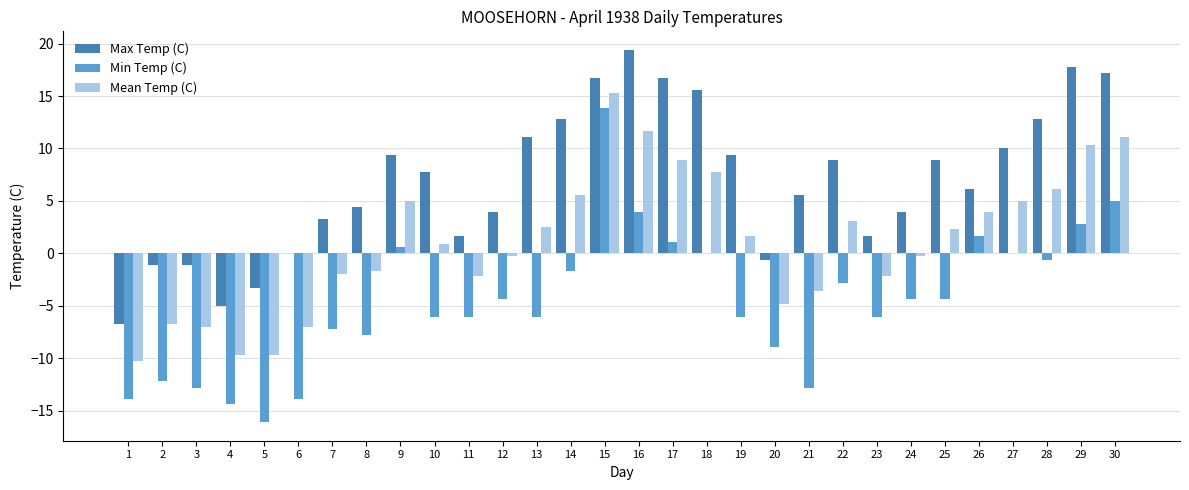

Reading left to right, extract all data points from this chart.

Max Temp (C): 1=-6.7	2=-1.1	3=-1.1	4=-5.0	5=-3.3	6=0.0	7=3.3	8=4.4	9=9.4	10=7.8	11=1.7	12=3.9	13=11.1	14=12.8	15=16.7	16=19.4	17=16.7	18=15.6	19=9.4	20=-0.6	21=5.6	22=8.9	23=1.7	24=3.9	25=8.9	26=6.1	27=10.0	28=12.8	29=17.8	30=17.2
Min Temp (C): 1=-13.9	2=-12.2	3=-12.8	4=-14.4	5=-16.1	6=-13.9	7=-7.2	8=-7.8	9=0.6	10=-6.1	11=-6.1	12=-4.4	13=-6.1	14=-1.7	15=13.9	16=3.9	17=1.1	18=0.0	19=-6.1	20=-8.9	21=-12.8	22=-2.8	23=-6.1	24=-4.4	25=-4.4	26=1.7	27=0.0	28=-0.6	29=2.8	30=5.0
Mean Temp (C): 1=-10.3	2=-6.7	3=-7.0	4=-9.7	5=-9.7	6=-7.0	7=-2.0	8=-1.7	9=5.0	10=0.9	11=-2.2	12=-0.3	13=2.5	14=5.6	15=15.3	16=11.7	17=8.9	18=7.8	19=1.7	20=-4.8	21=-3.6	22=3.1	23=-2.2	24=-0.3	25=2.3	26=3.9	27=5.0	28=6.1	29=10.3	30=11.1